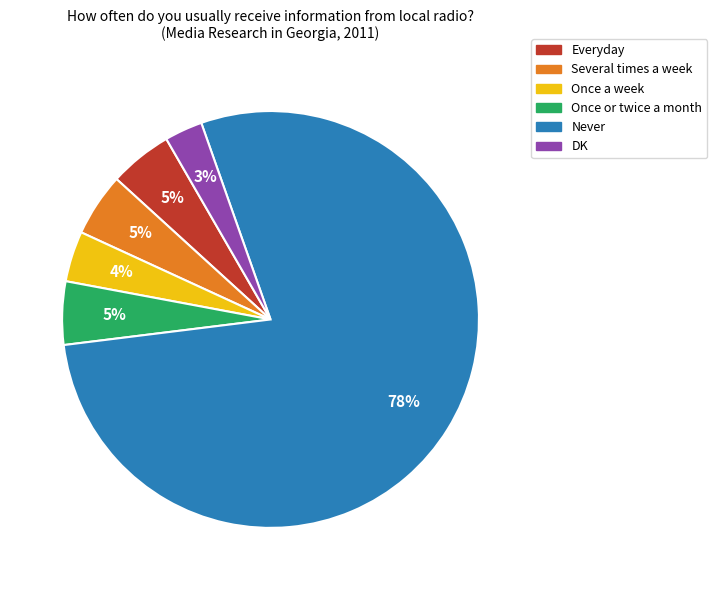

Count the number of slices in the pie.

6